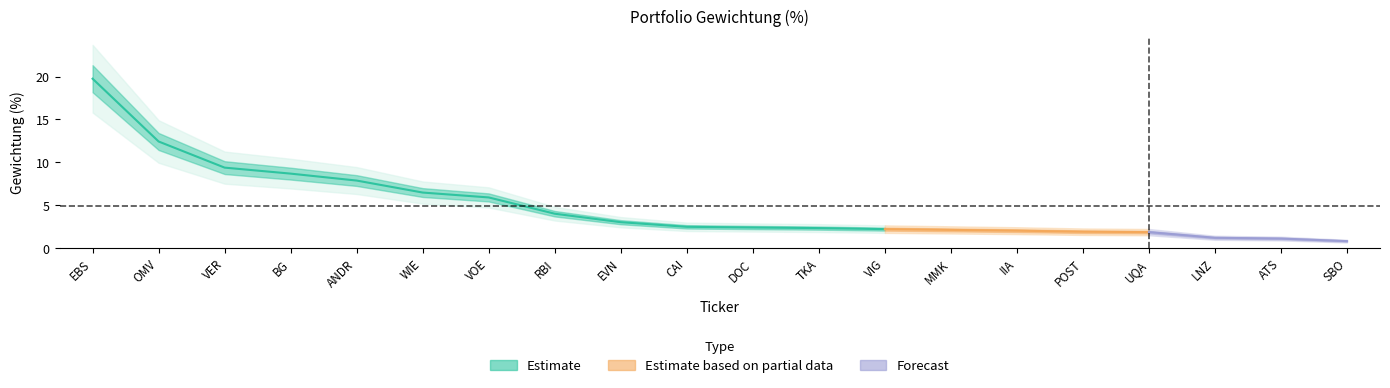

What is the ratio of the value at BG to the value at IIA?

4.3